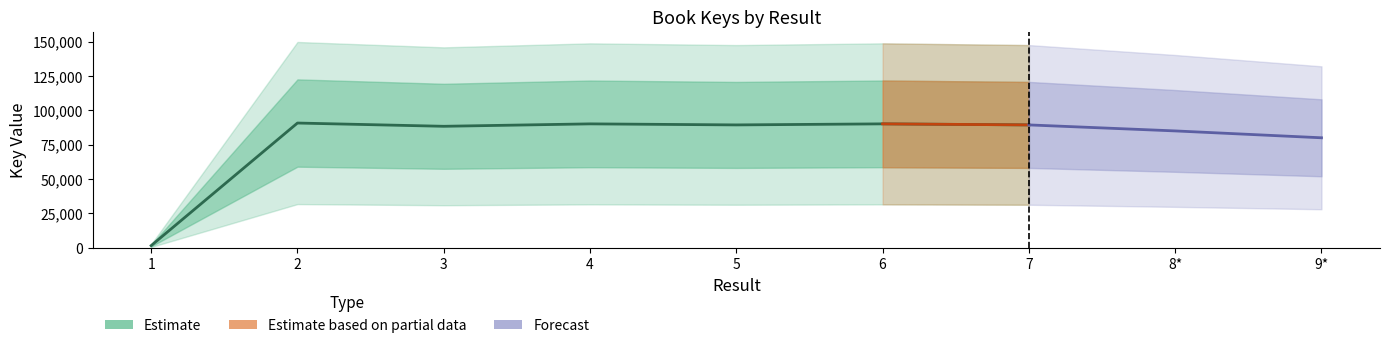

What is the value of the 6th point from the left?

90130